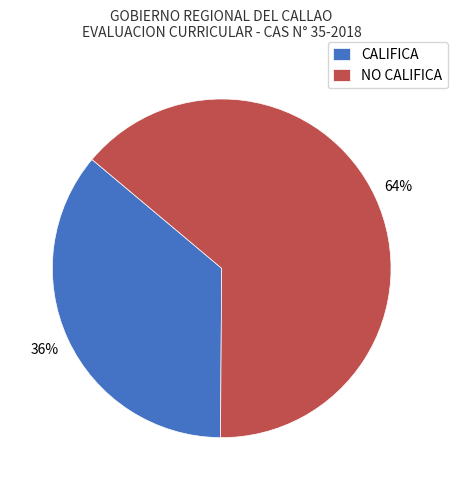

Do NO CALIFICA and CALIFICA together represent more than half of the pie?

Yes